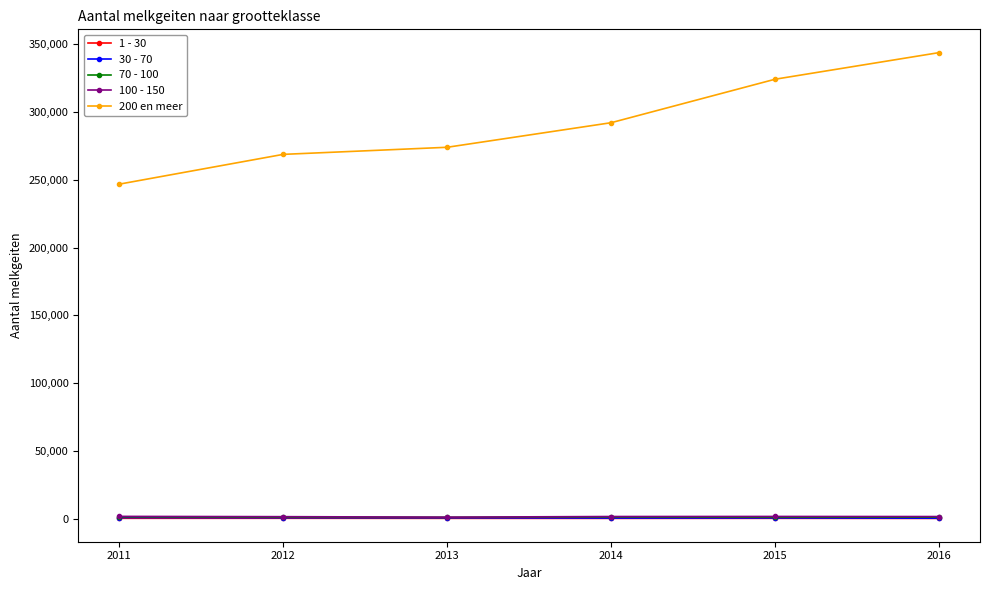

At how many categories does at least one series exceed 126821?

6